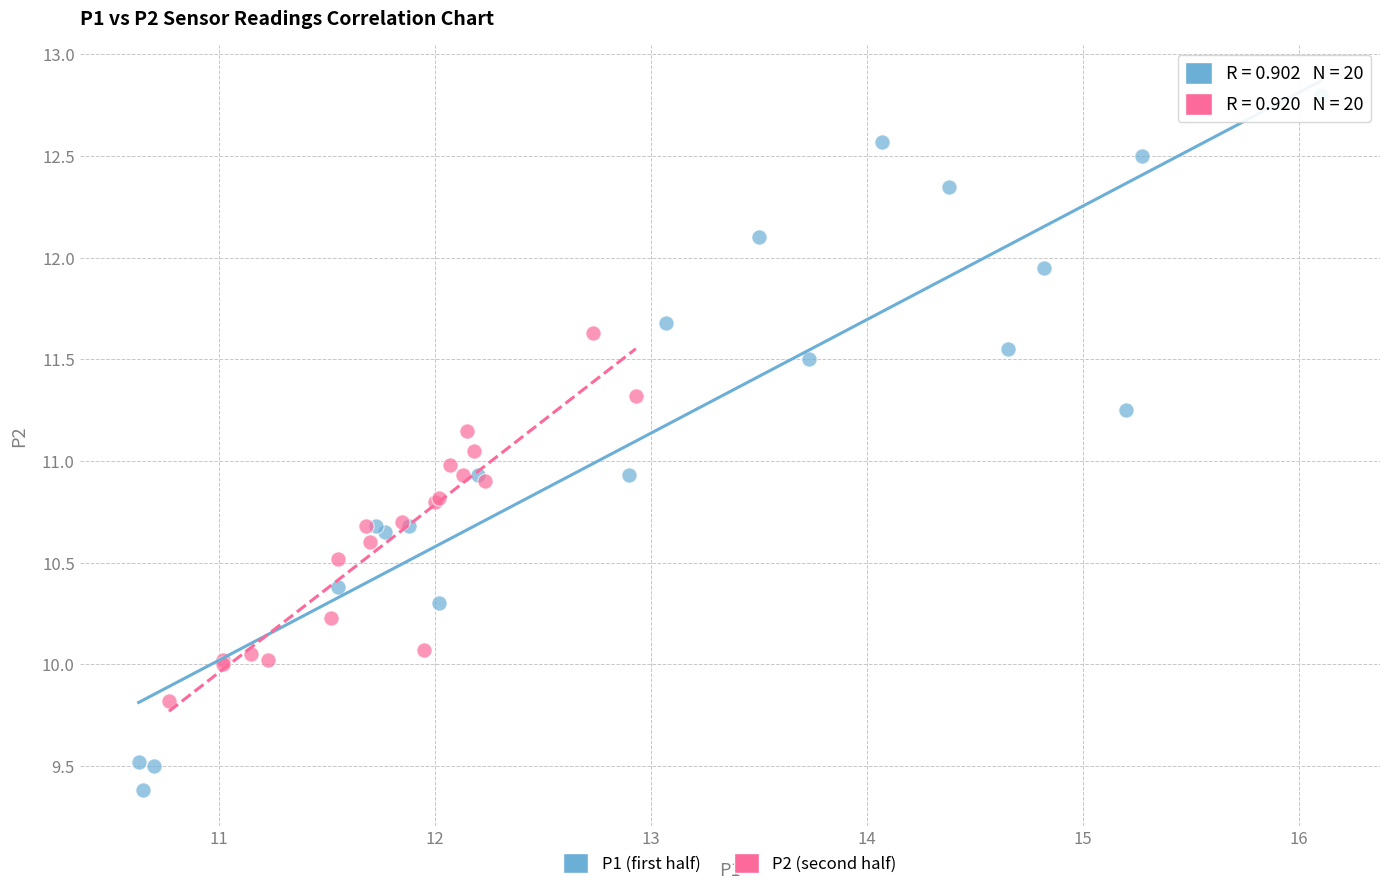

Which series reaches the minimum Y coordinate?

P1 (first half)